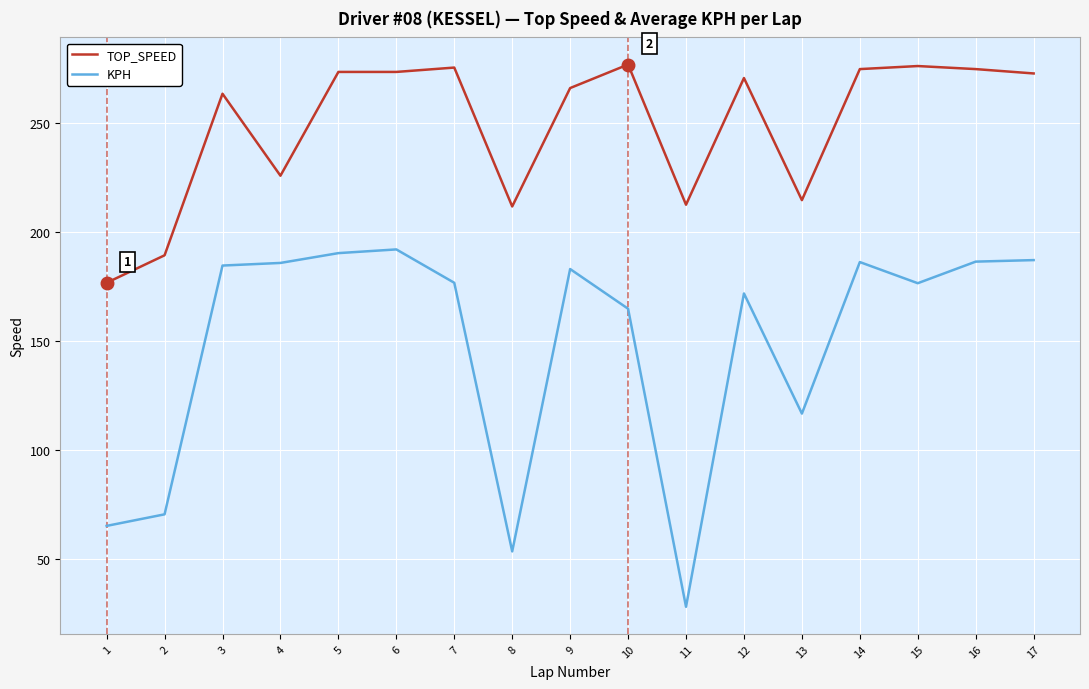

Is the value of KPH at 6 greater than the value of TOP_SPEED at 9?

No